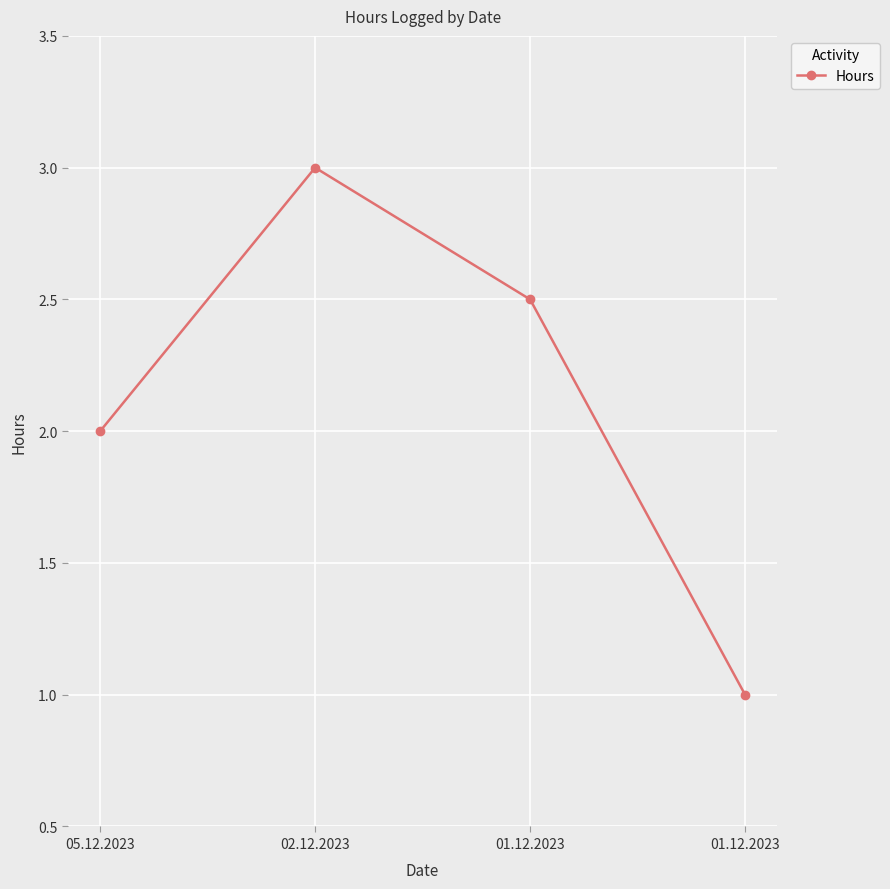

How many series are shown in this chart?

1